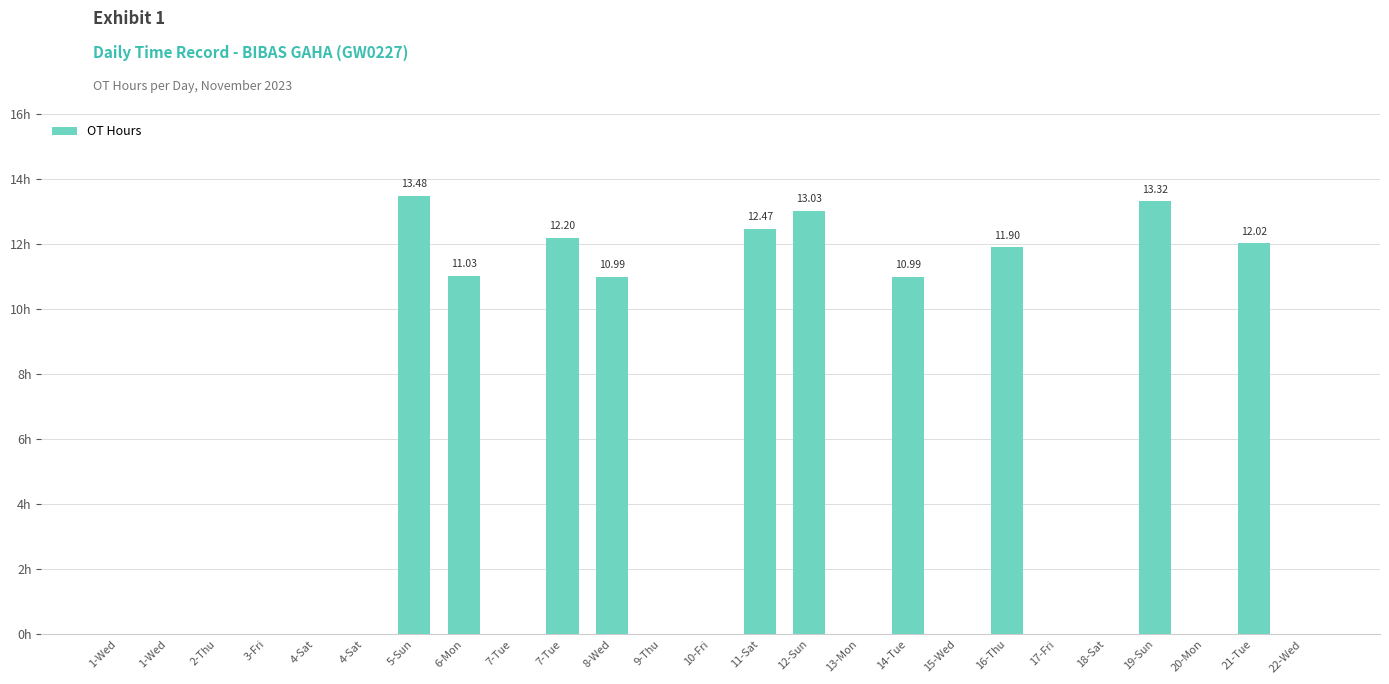

Rank the categories by value from lowest to highest.

1-Wed, 1-Wed, 2-Thu, 3-Fri, 4-Sat, 4-Sat, 7-Tue, 9-Thu, 10-Fri, 13-Mon, 15-Wed, 17-Fri, 18-Sat, 20-Mon, 22-Wed, 8-Wed, 14-Tue, 6-Mon, 16-Thu, 21-Tue, 7-Tue, 11-Sat, 12-Sun, 19-Sun, 5-Sun